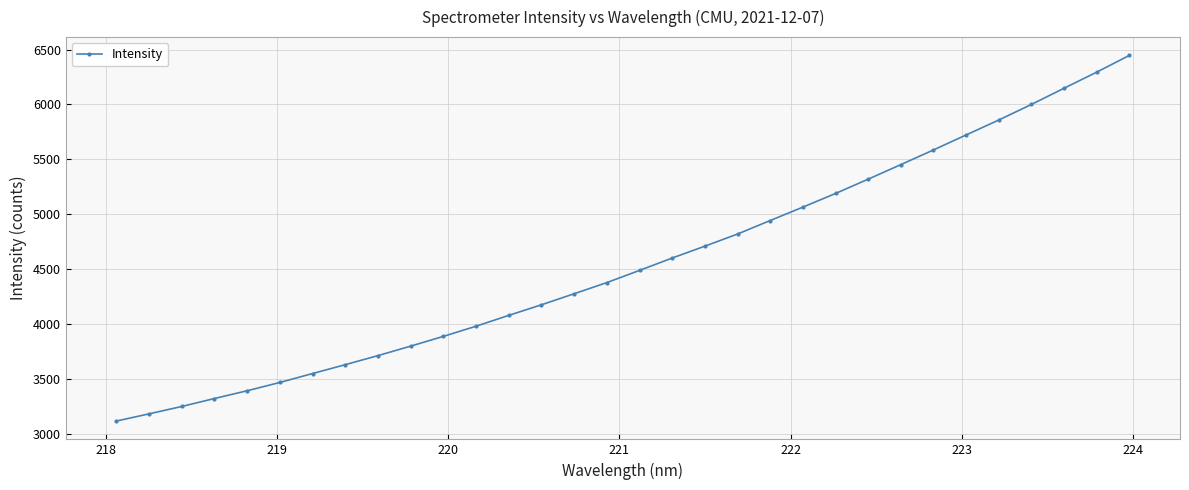

True or false: there are more than 2 points higher than both neighbors.

False